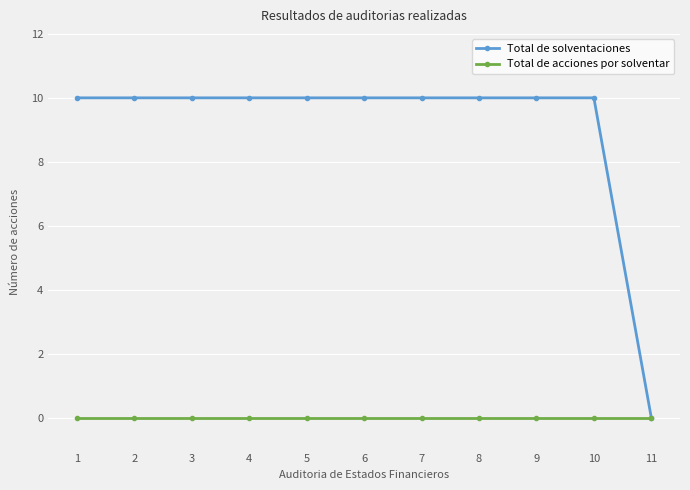

Which series changed the most between 9 and 11?

Total de solventaciones